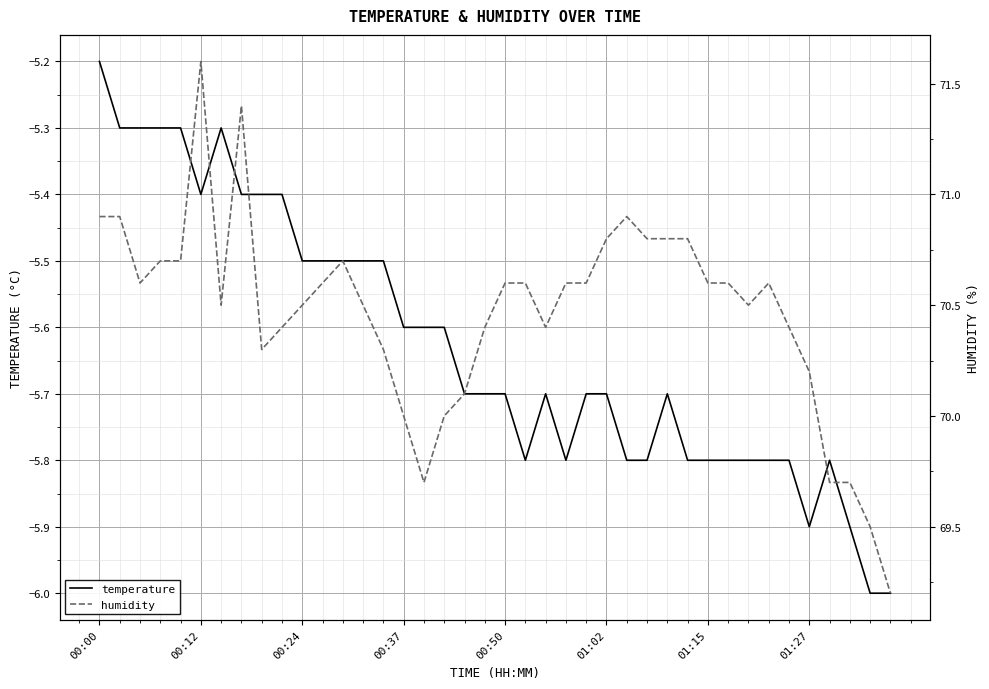

Reading right to left, list all the values displayed in this chart.

temperature: -6.0	-6.0	-5.9	-5.8	-5.9	-5.8	-5.8	-5.8	-5.8	-5.8	-5.8	-5.7	-5.8	-5.8	-5.7	-5.7	-5.8	-5.7	-5.8	-5.7	-5.7	-5.7	-5.6	-5.6	-5.6	-5.5	-5.5	-5.5	-5.5	-5.5	-5.4	-5.4	-5.4	-5.3	-5.4	-5.3	-5.3	-5.3	-5.3	-5.2
humidity: 69.2	69.5	69.7	69.7	70.2	70.4	70.6	70.5	70.6	70.6	70.8	70.8	70.8	70.9	70.8	70.6	70.6	70.4	70.6	70.6	70.4	70.1	70.0	69.7	70.0	70.3	70.5	70.7	70.6	70.5	70.4	70.3	71.4	70.5	71.6	70.7	70.7	70.6	70.9	70.9